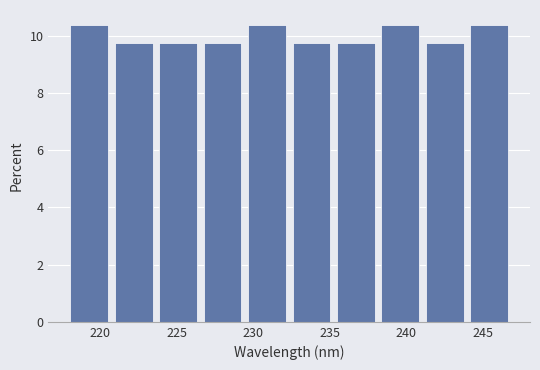

Reading left to right, transcribe this chart: for each bar, give the range it covers on the x-axis and its height. Neither the bar edges nor the heights are printed on the chart, so give them approximately, as read against the axes.

218.0 to 221.0: 10.4
221.0 to 224.0: 9.8
224.0 to 227.0: 9.8
227.0 to 229.5: 9.8
229.5 to 232.5: 10.4
232.5 to 235.5: 9.8
235.5 to 238.5: 9.8
238.5 to 241.5: 10.4
241.5 to 244.0: 9.8
244.0 to 247.0: 10.4